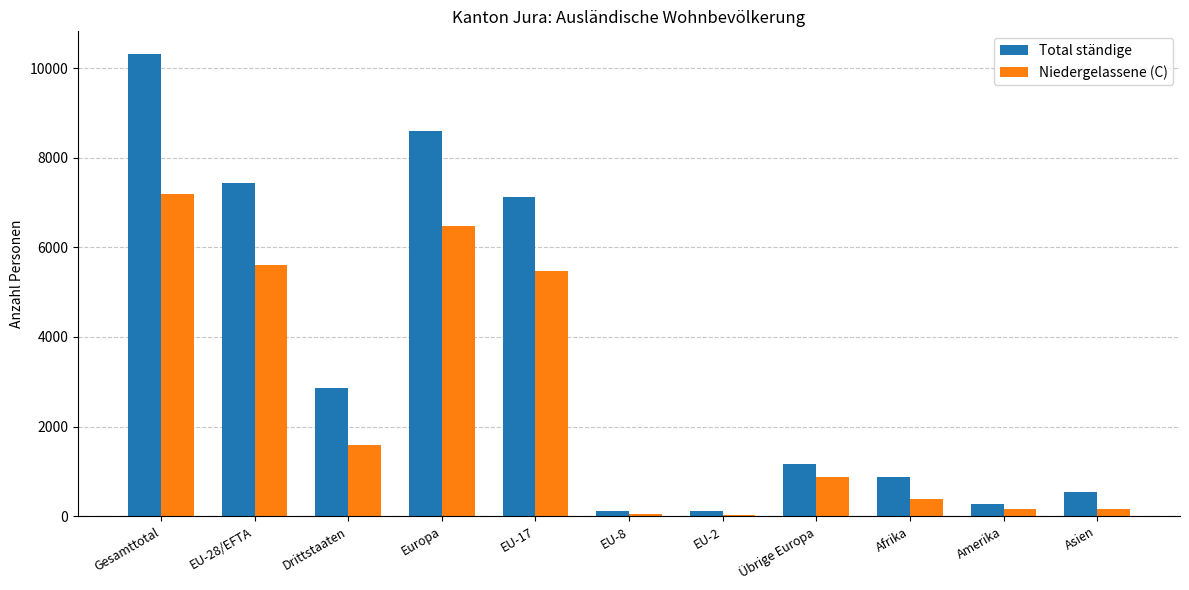

Between Drittstaaten and Afrika, which series saw the biggest shift?

Total ständige